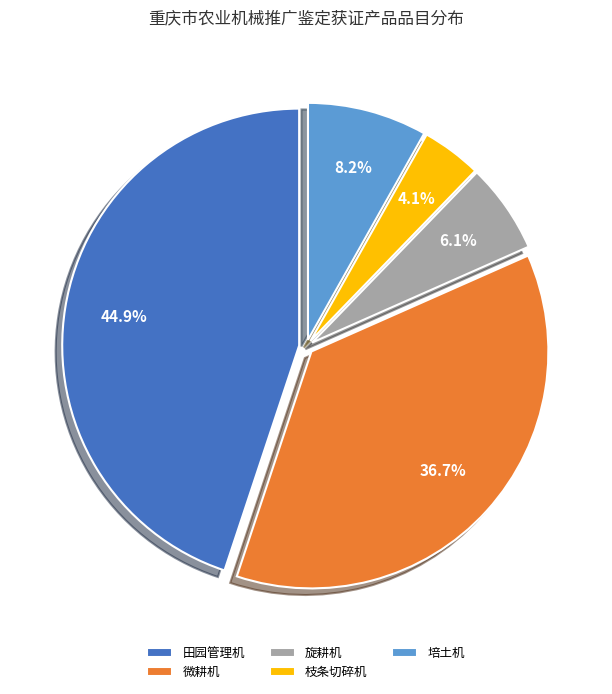

To the nearest percent, what is the difference between the 田园管理机 and 微耕机 slice percentages?

8%